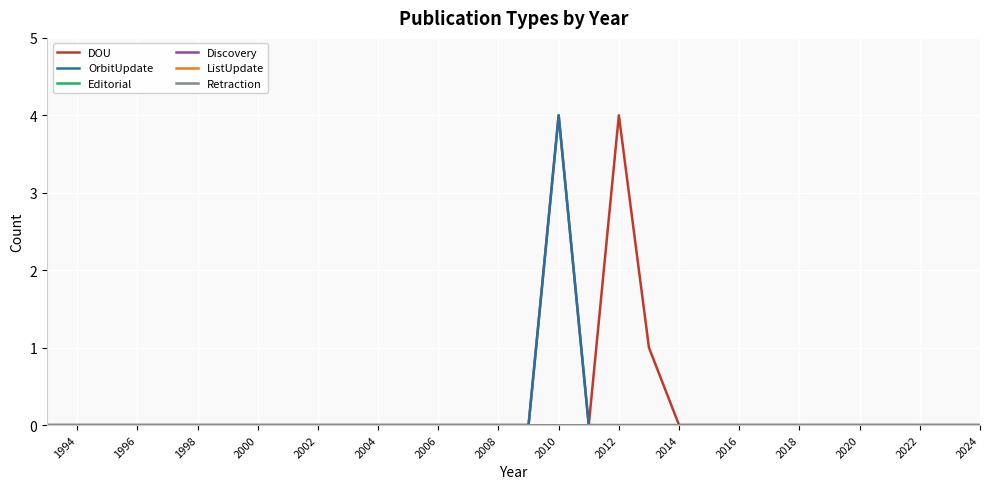

True or false: ListUpdate and Discovery cross at least once.

False